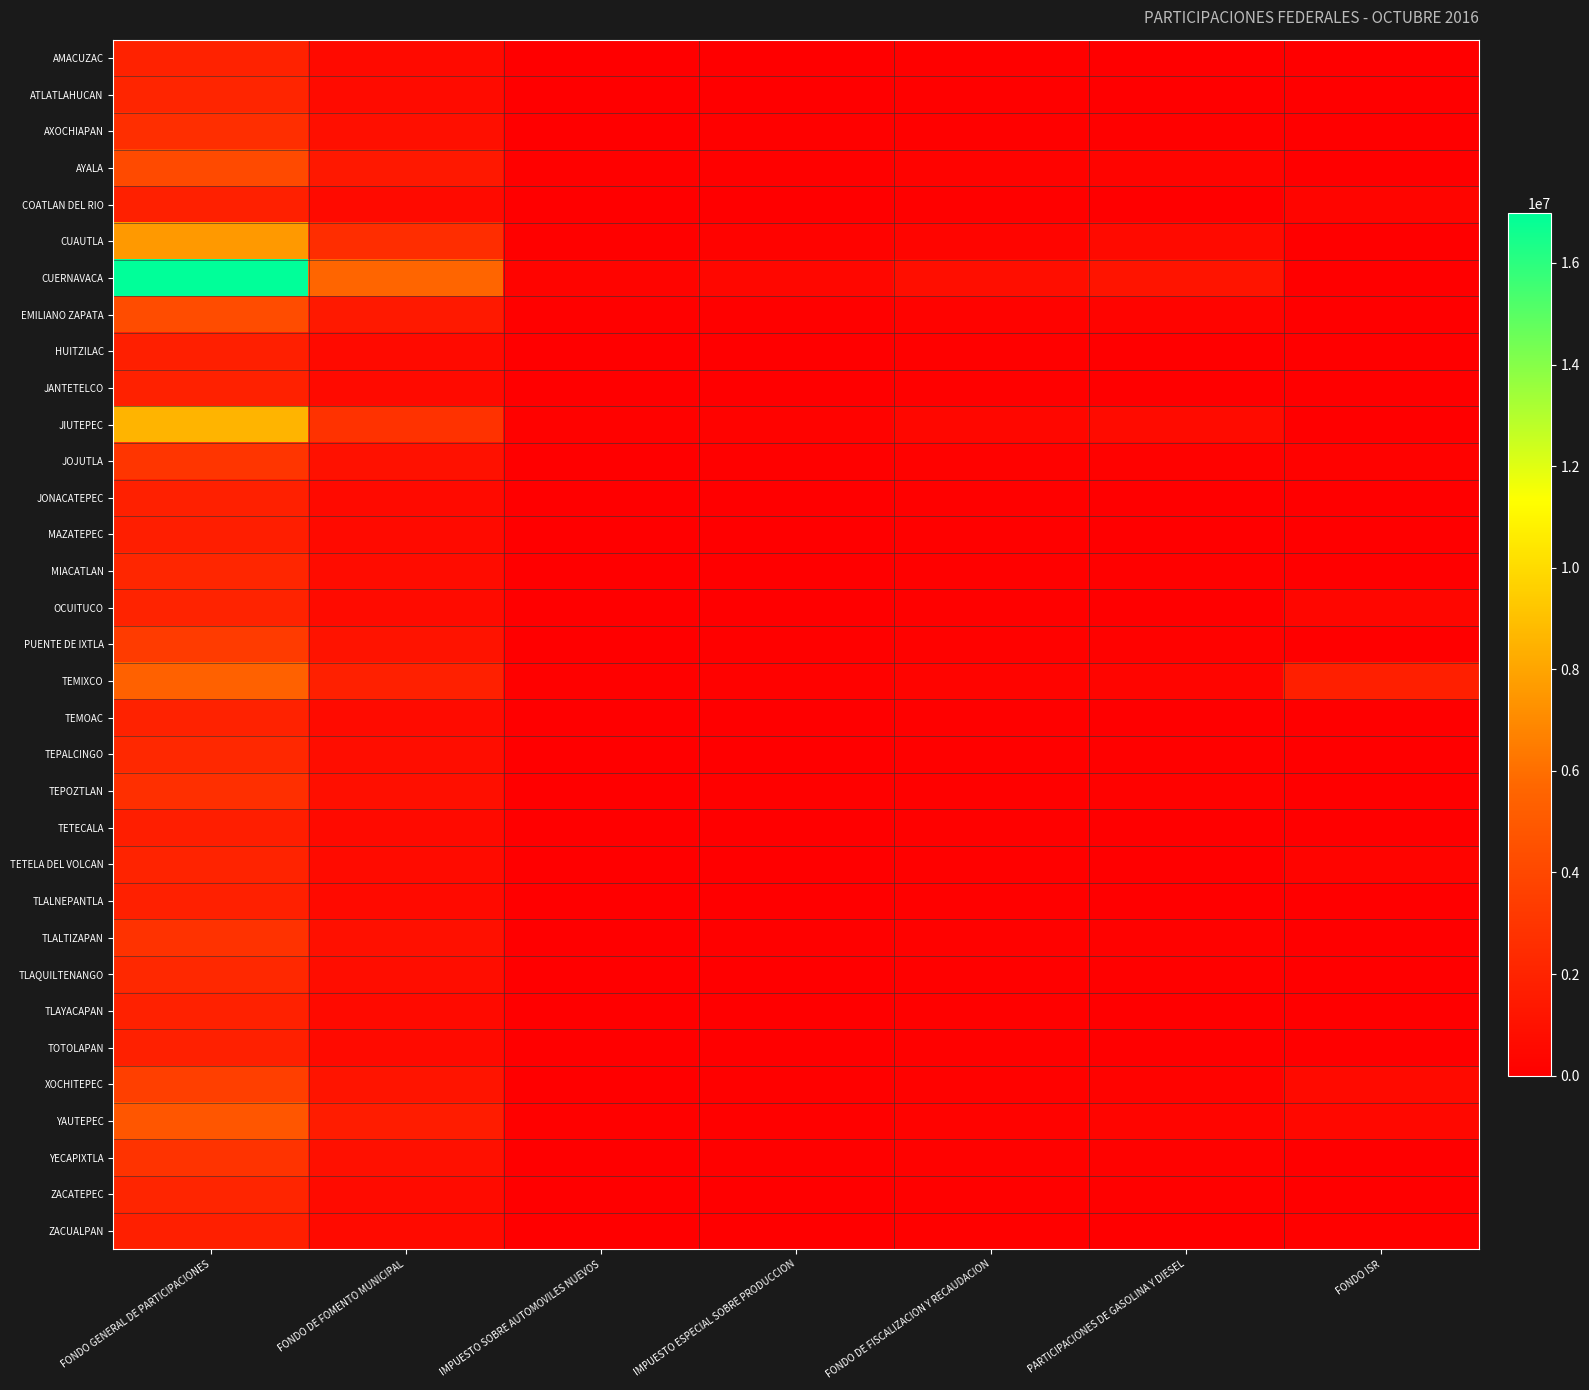

Rank the series by their maximum value, from lowest to highest.

TETECALA, MAZATEPEC, ZACUALPAN, HUITZILAC, COATLAN DEL RIO, TOTOLAPAN, TLALNEPANTLA, JONACATEPEC, TLAYACAPAN, JANTETELCO, AMACUZAC, TEMOAC, TETELA DEL VOLCAN, OCUITUCO, ATLATLAHUCAN, ZACATEPEC, MIACATLAN, TEPALCINGO, TLAQUILTENANGO, AXOCHIAPAN, TEPOZTLAN, TLALTIZAPAN, YECAPIXTLA, JOJUTLA, PUENTE DE IXTLA, XOCHITEPEC, AYALA, EMILIANO ZAPATA, YAUTEPEC, TEMIXCO, CUAUTLA, JIUTEPEC, CUERNAVACA